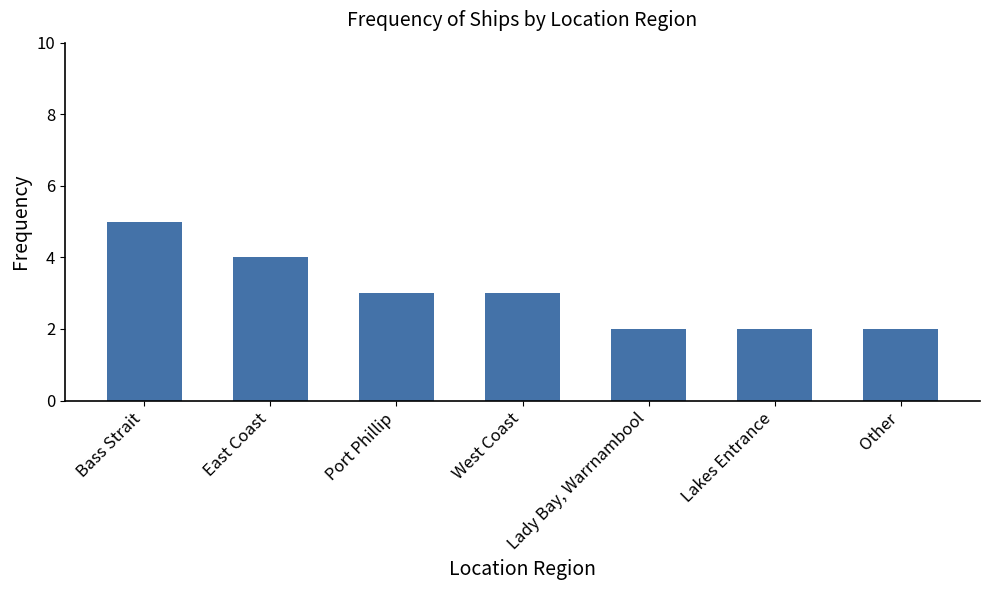

What is the sum of the values at Lady Bay, Warrnambool and Bass Strait?

7